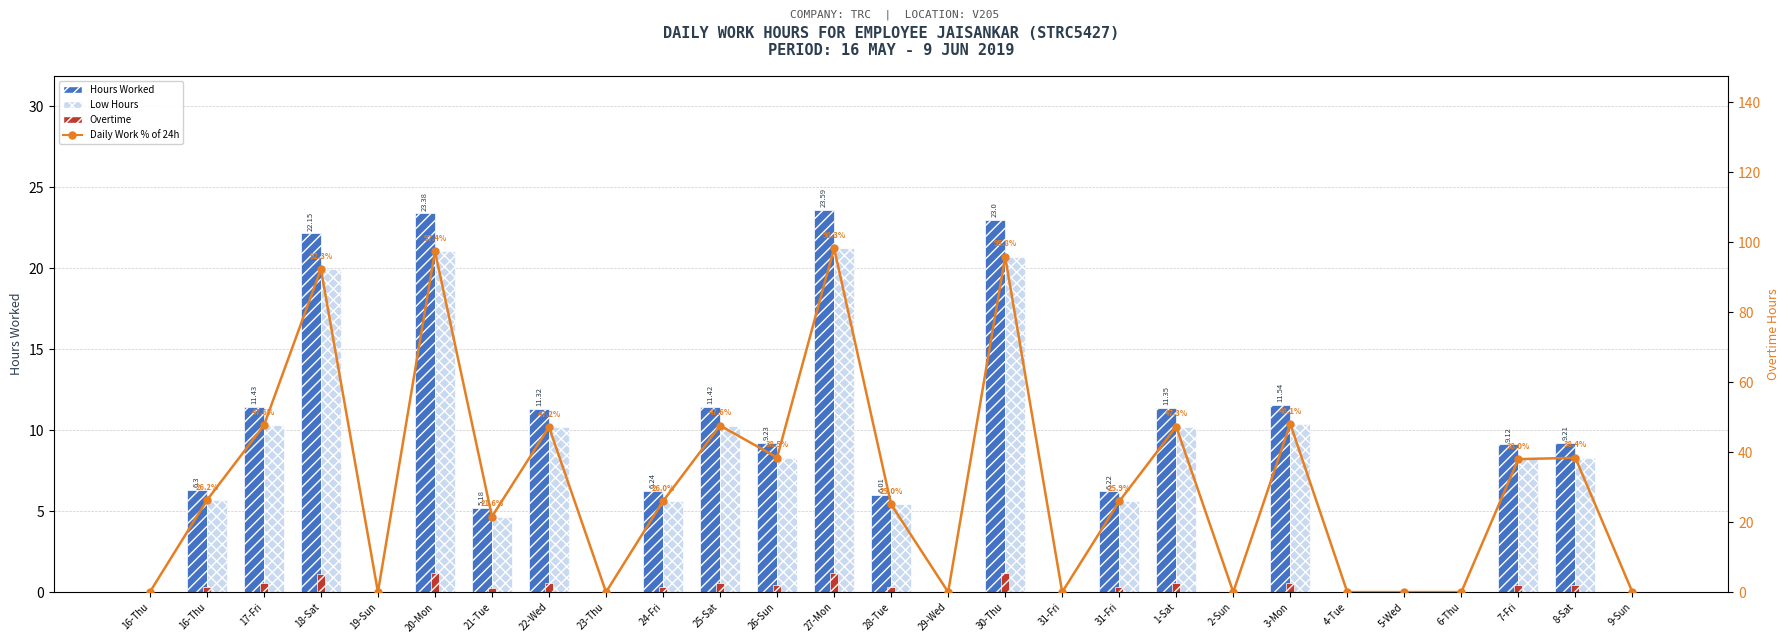

Where does the Low Hours series first go above 5?

16-Thu